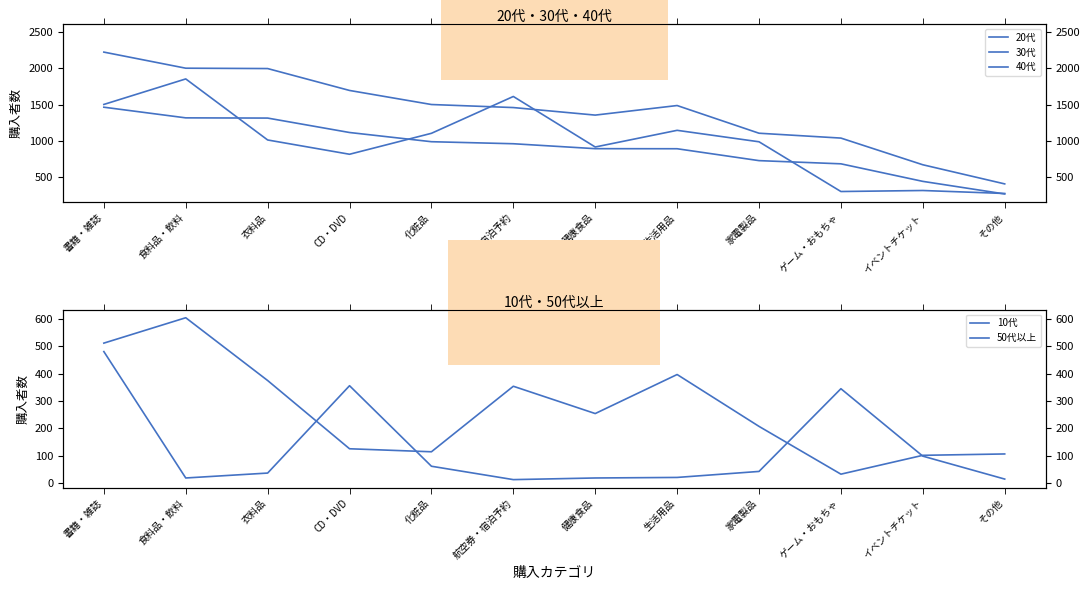

How many data points in 50代以上 are less than 254?

6